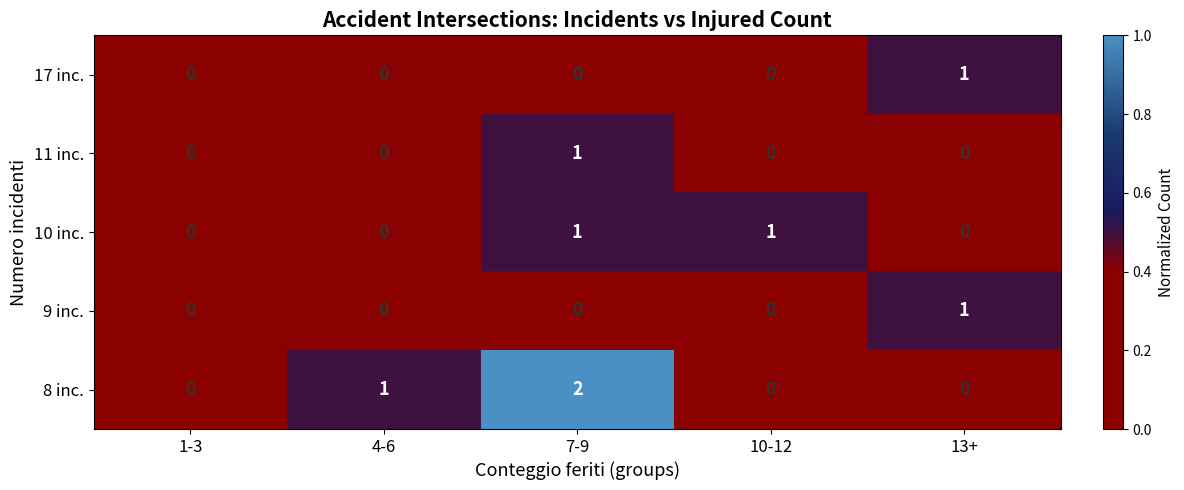

Which series has the largest total across all categories?

8 inc.